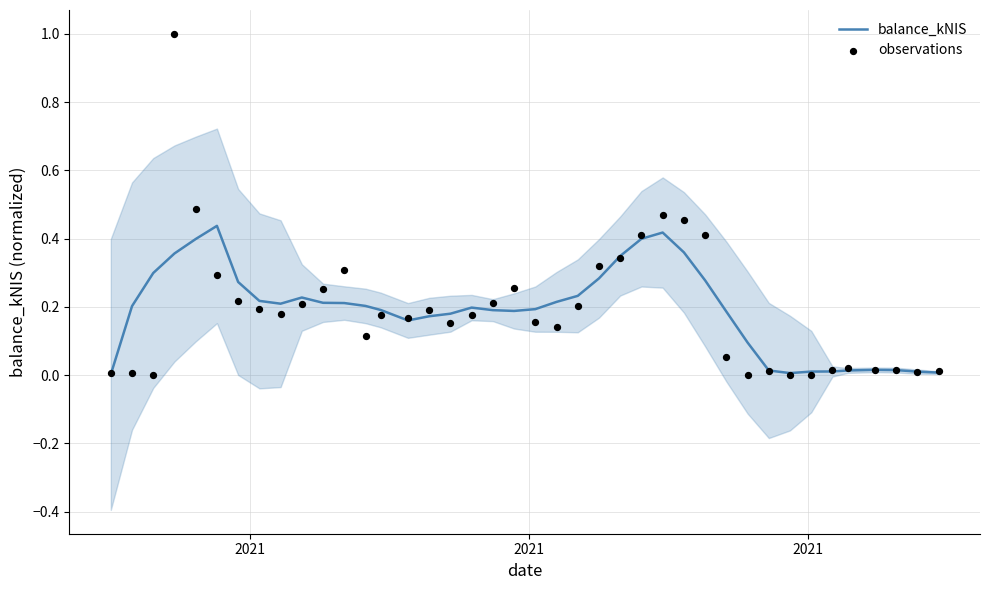

Which series has the largest total across all categories?

observations